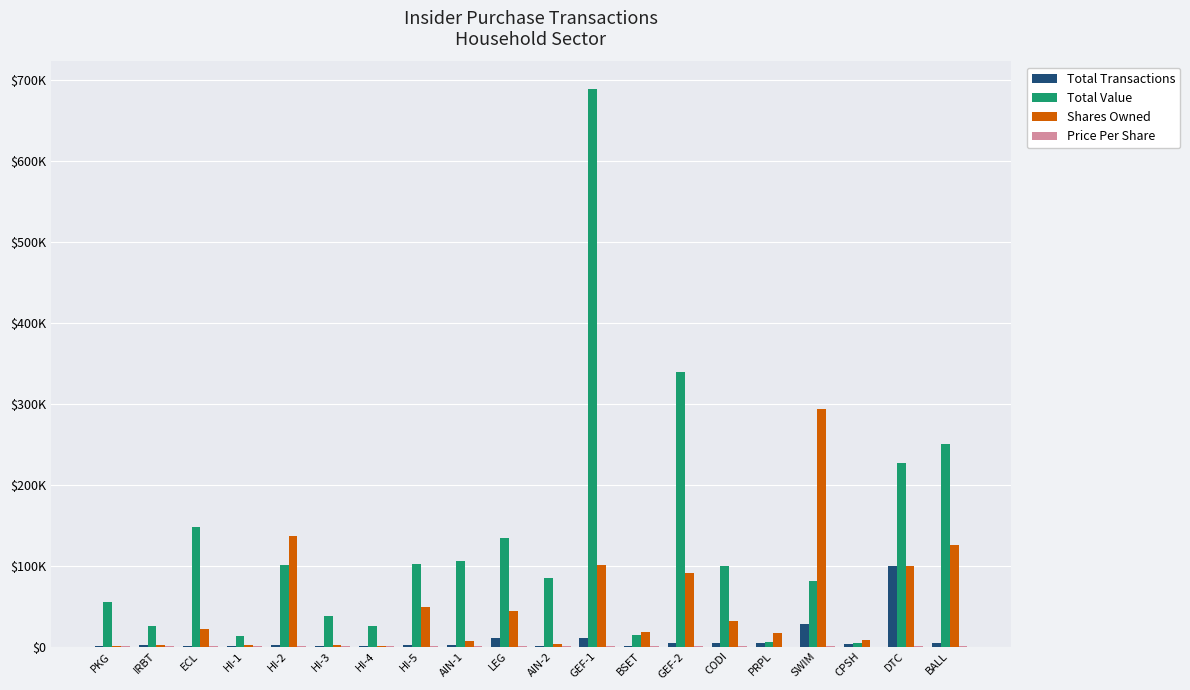

Reading left to right, extract all data points from this chart.

Total Transactions: PKG=300	IRBT=2050	ECL=650	HI-1=300	HI-2=2350	HI-3=900	HI-4=587	HI-5=2400	AIN-1=1250	LEG=10000	AIN-2=1000	GEF-1=10082	BSET=1000	GEF-2=4918	CODI=4250	PRPL=4000	SWIM=27500	CPSH=2500	DTC=100000	BALL=3869
Total Value: PKG=54618	IRBT=25189	ECL=147788	HI-1=12819	HI-2=100322	HI-3=37894	HI-4=24972	HI-5=102190	AIN-1=105854	LEG=133900	AIN-2=84440	GEF-1=687932	BSET=14667	GEF-2=339193	CODI=99725	PRPL=6061	SWIM=80300	CPSH=4500	DTC=226560	BALL=249767
Shares Owned: PKG=916	IRBT=2150	ECL=21320	HI-1=2186	HI-2=135954	HI-3=1886	HI-4=587	HI-5=48794	AIN-1=6884	LEG=43360	AIN-2=2610	GEF-1=100331	BSET=18463	GEF-2=90249	CODI=31391	PRPL=16874	SWIM=292922	CPSH=8608	DTC=100000	BALL=125685
Price Per Share: PKG=182	IRBT=12	ECL=227	HI-1=42	HI-2=42	HI-3=42	HI-4=42	HI-5=42	AIN-1=84	LEG=13	AIN-2=84	GEF-1=68	BSET=14	GEF-2=68	CODI=23	PRPL=1	SWIM=2	CPSH=1	DTC=2	BALL=64